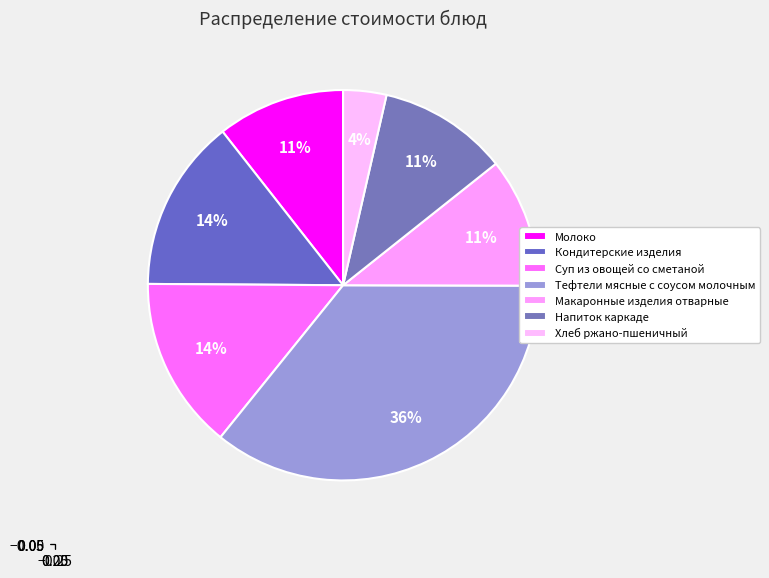

The Кондитерские изделия slice represents 5% of the pie. True or false?

False